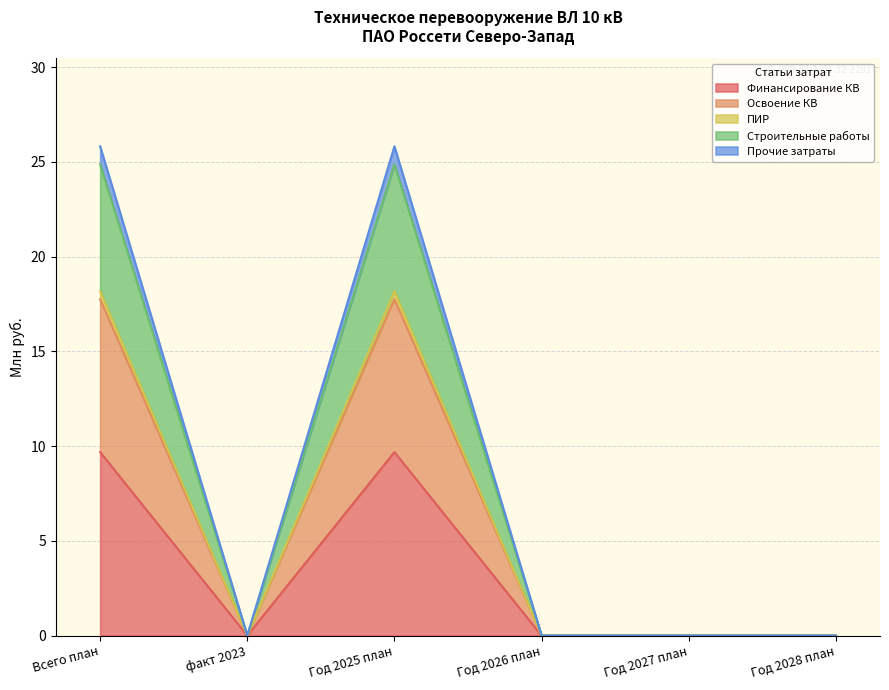

Is it true that Финансирование КВ equals 0.0 at Год 2026 план?

True